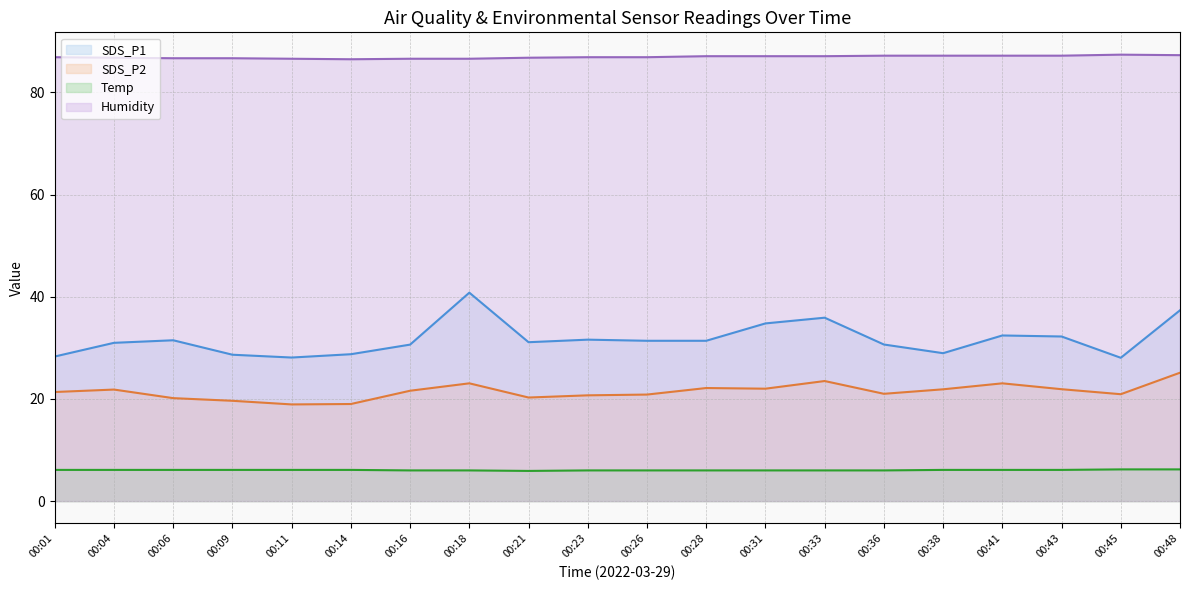

Does the chart display data point markers on the line(s)?

No